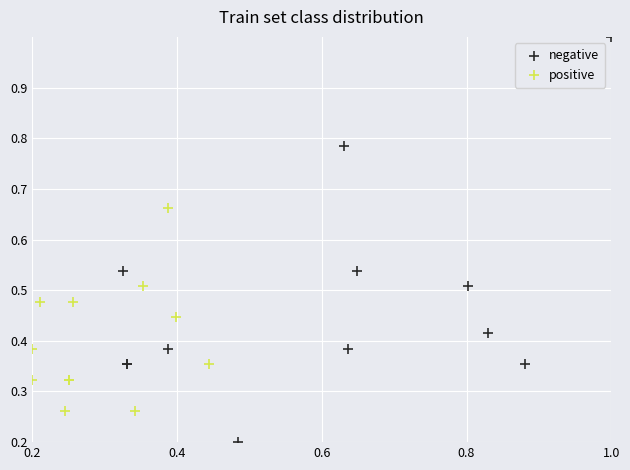

Which series reaches the maximum Y coordinate?

negative